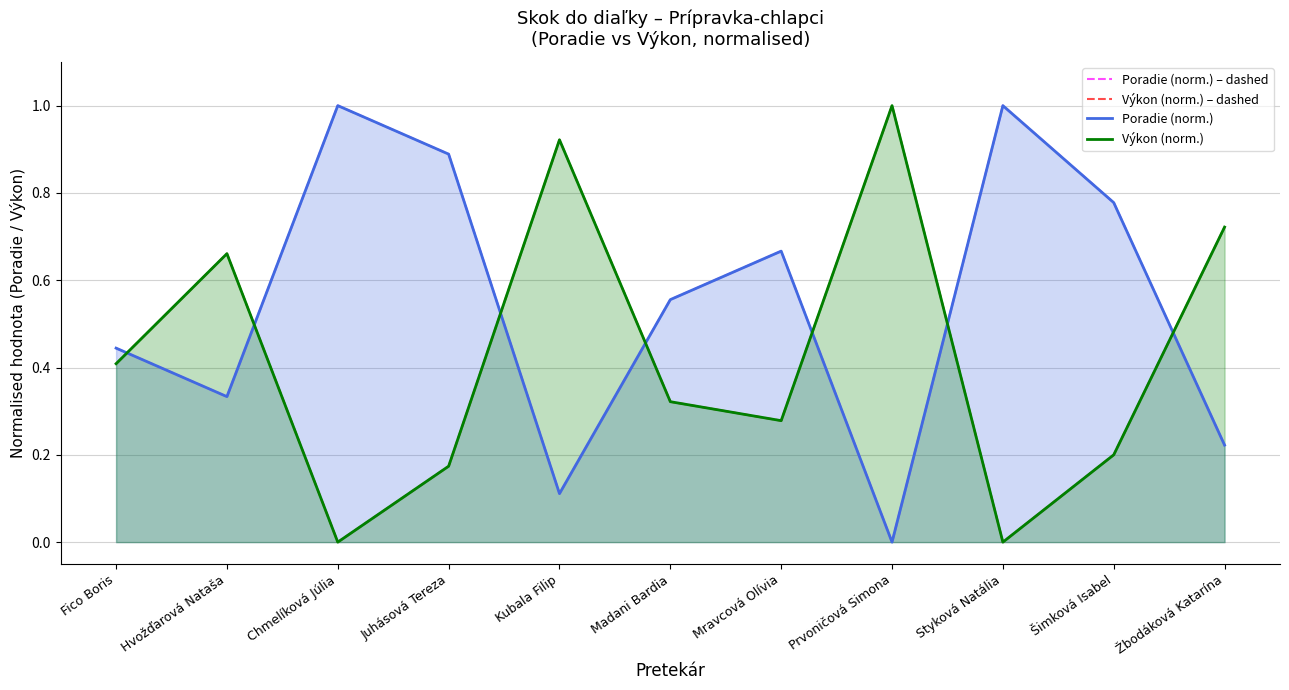

What is the approximate value of Poradie (norm.) at Fico Boris?

0.4